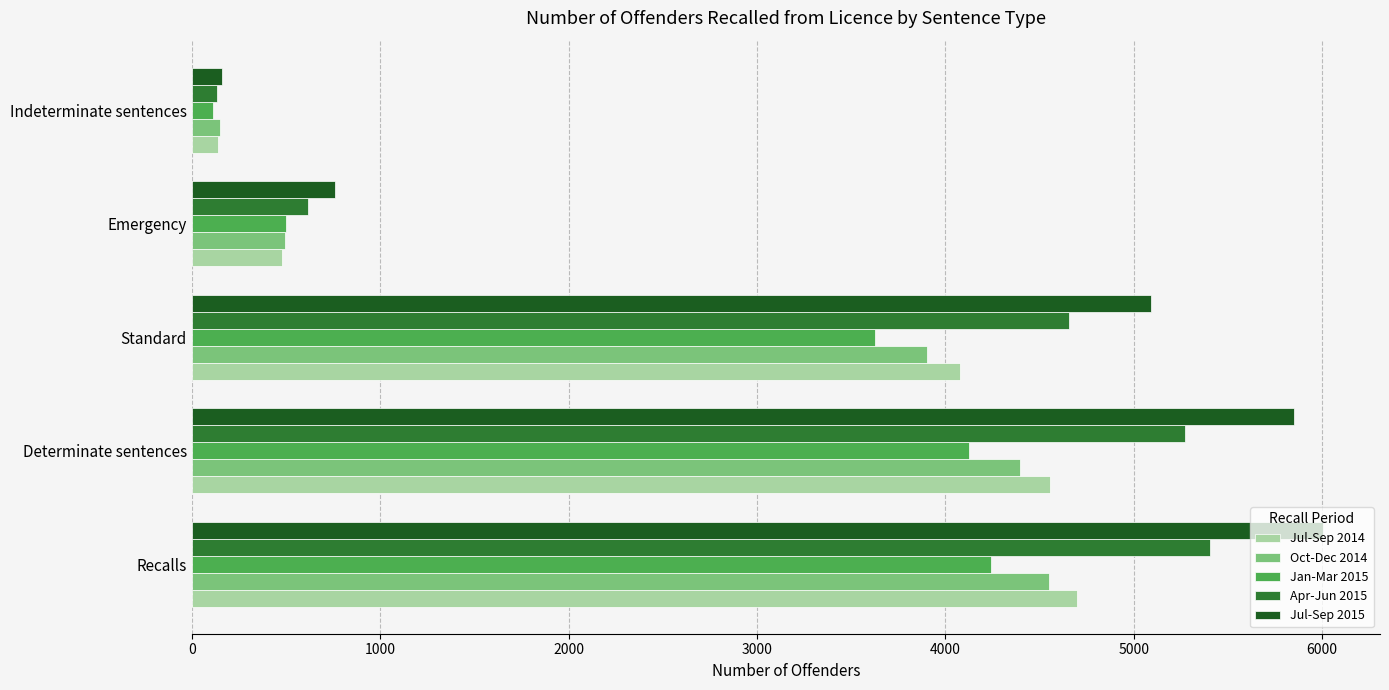

How many data points does each series have?

5